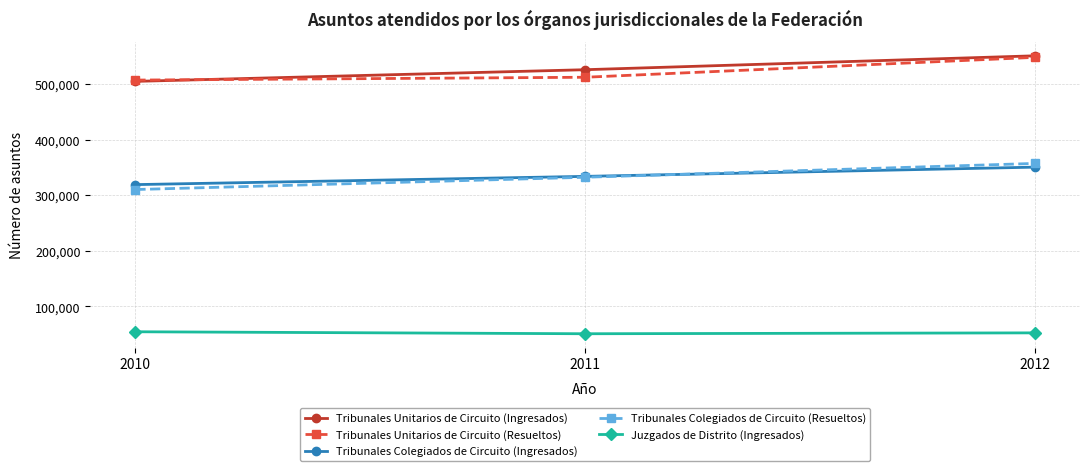

What is the greatest value displayed?

550851